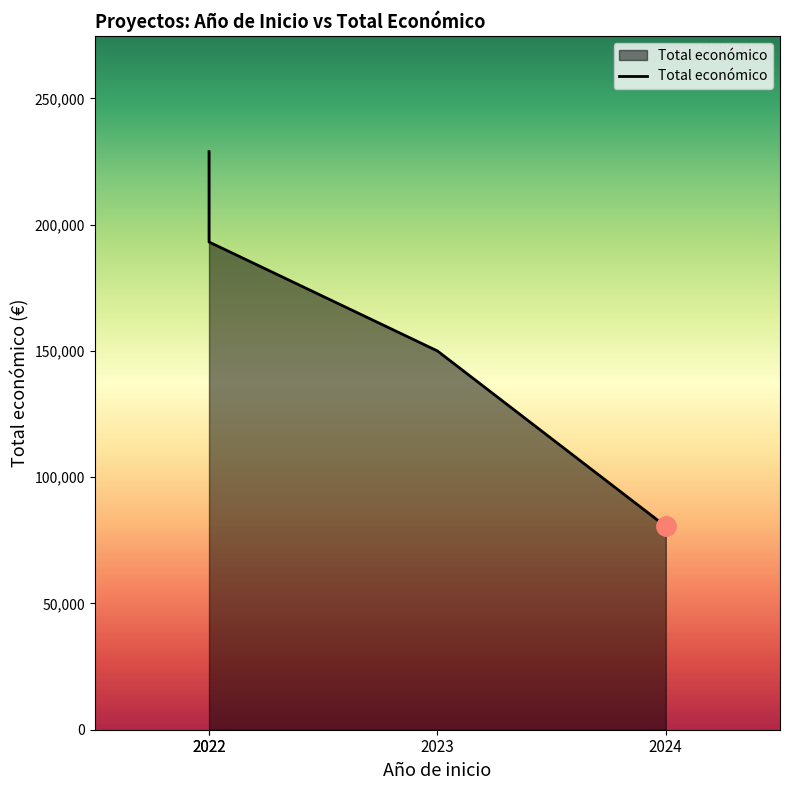

What is the value of the 2nd point from the left?

150000